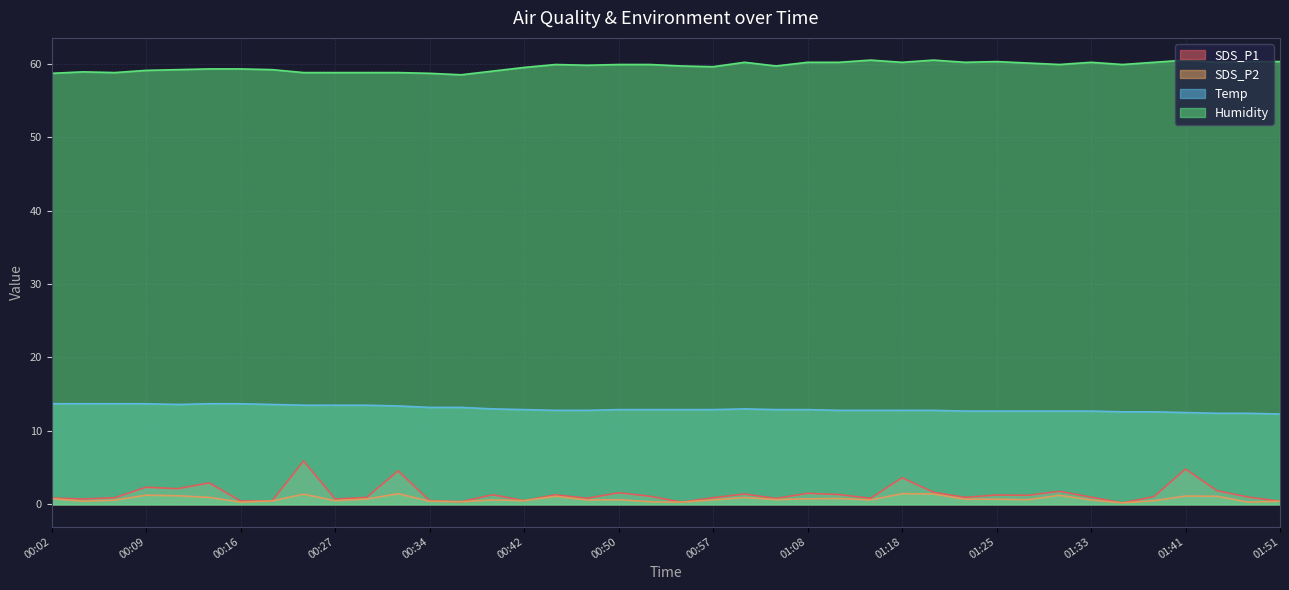

What is the total value across all series at 01:10?

75.1